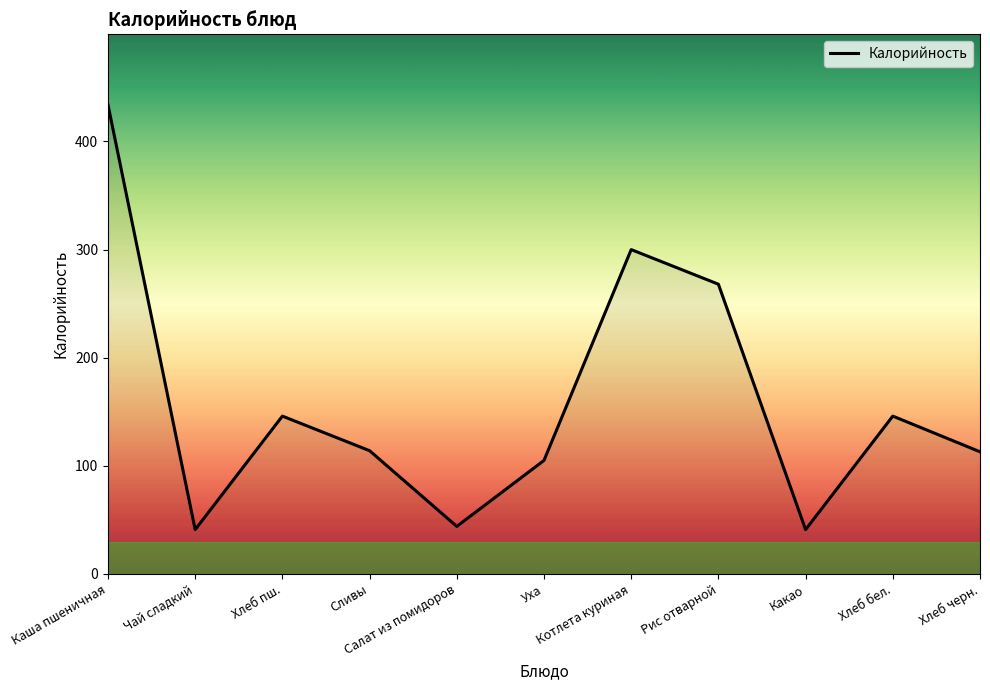

What is the minimum value shown in the chart?

41